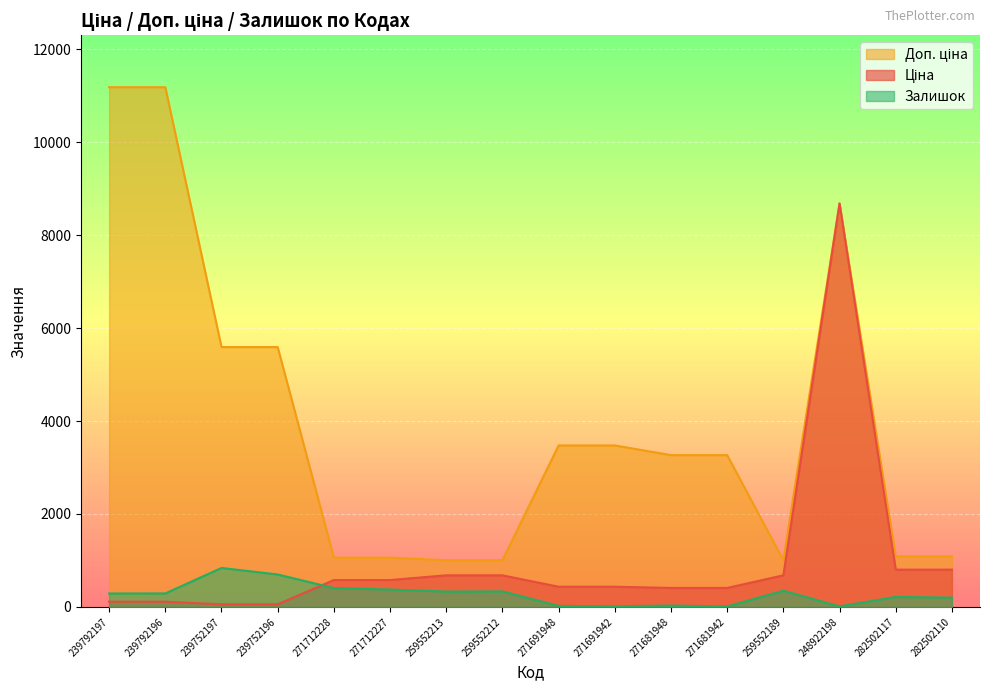

What is the value of the Залишок point at the 11th from the left?

30.0